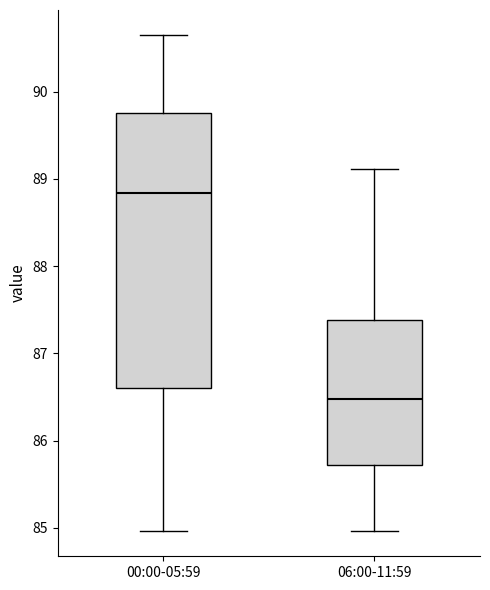

Which box is the tallest, from its lower edge to its upper edge?

00:00-05:59